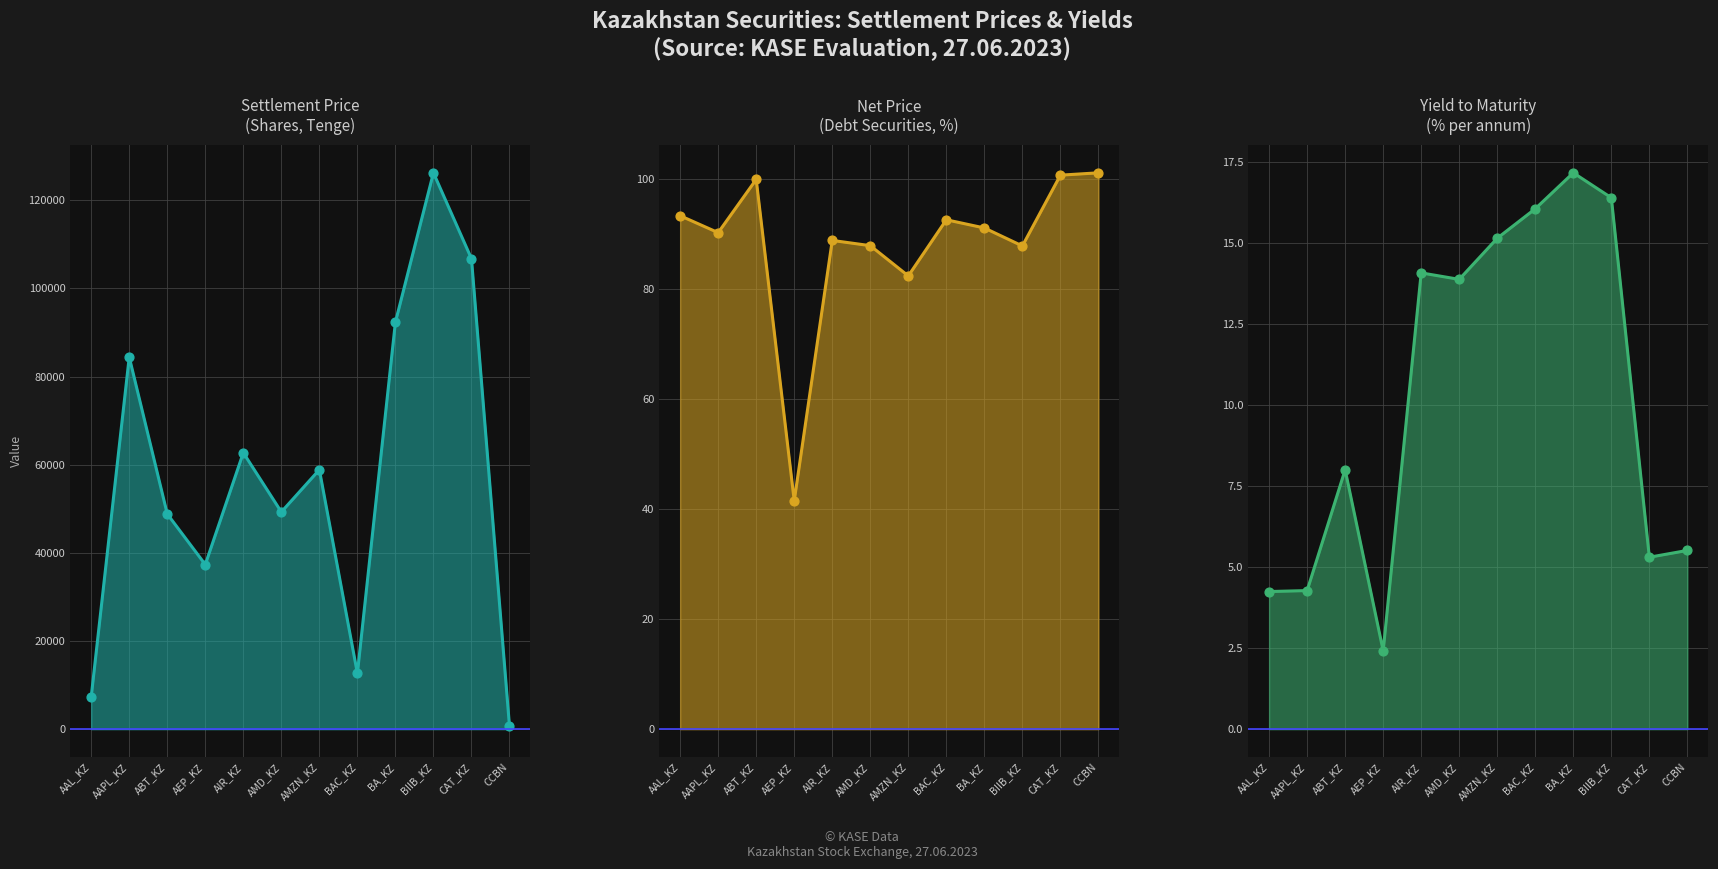

Which series contains the highest Y value?

Settlement price (shares, Tenge) (line)